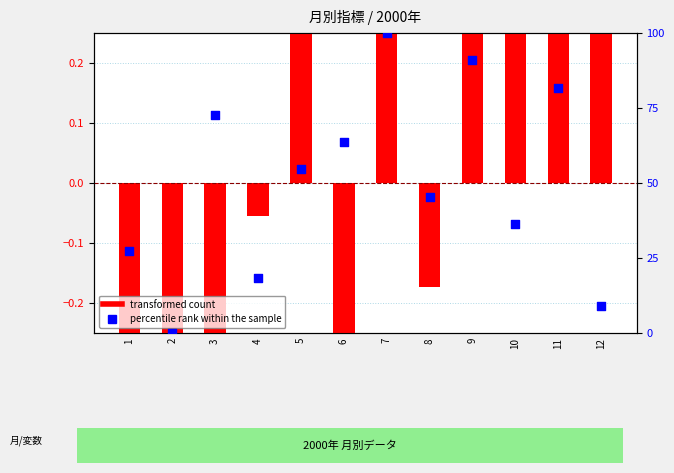

Which series reaches the minimum Y coordinate?

transformed count